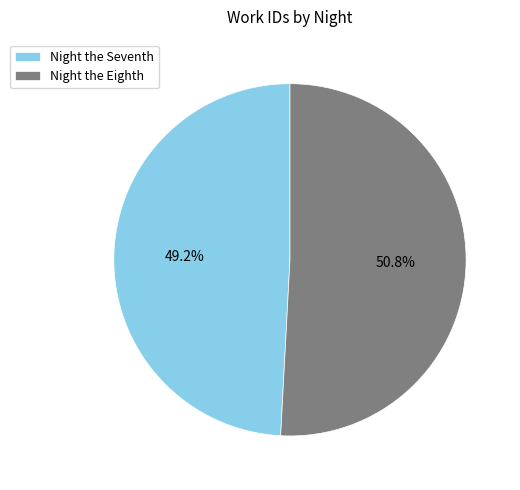

What is the ratio of the value at Night the Seventh to the value at Night the Eighth?

1.0